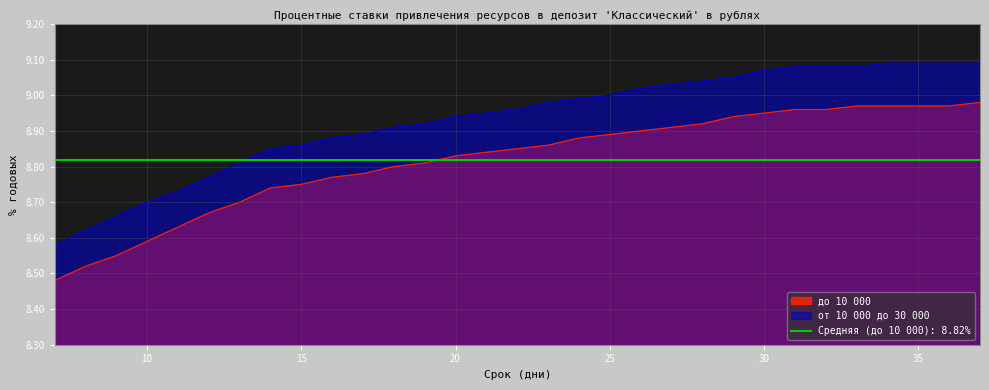

What are all the series names shown in the legend?

до 10 000, от 10 000 до 30 000